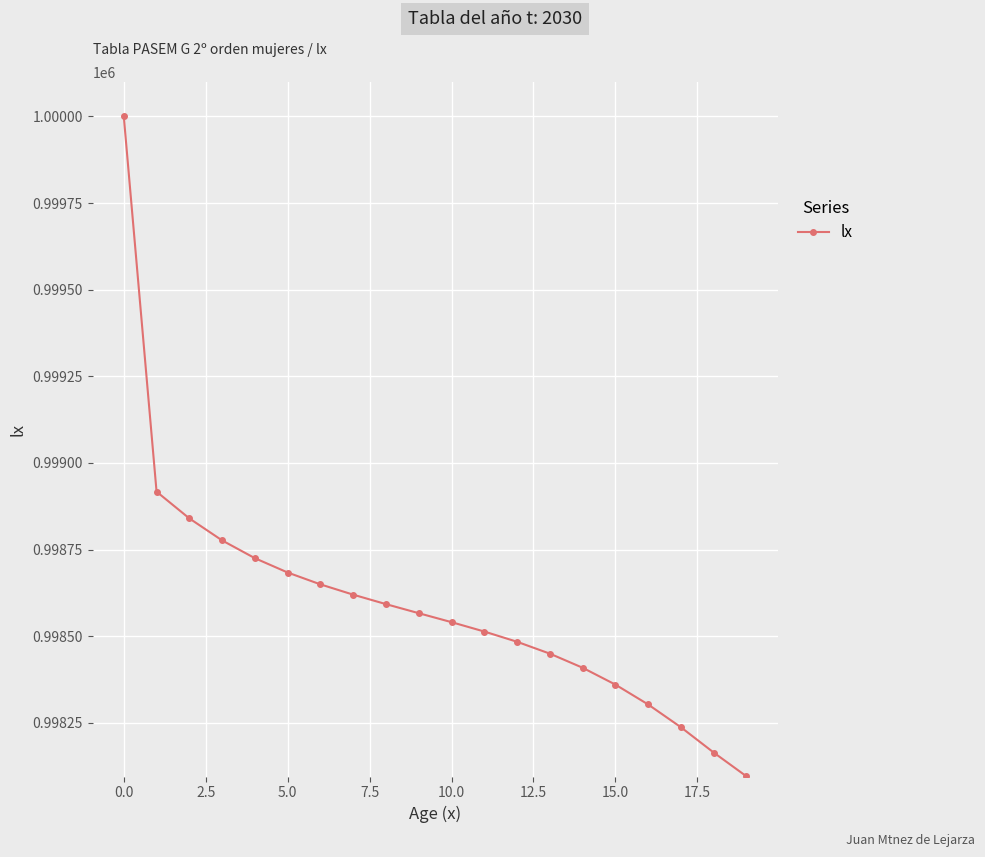

What is the value of the 2nd point from the left?

998917.1